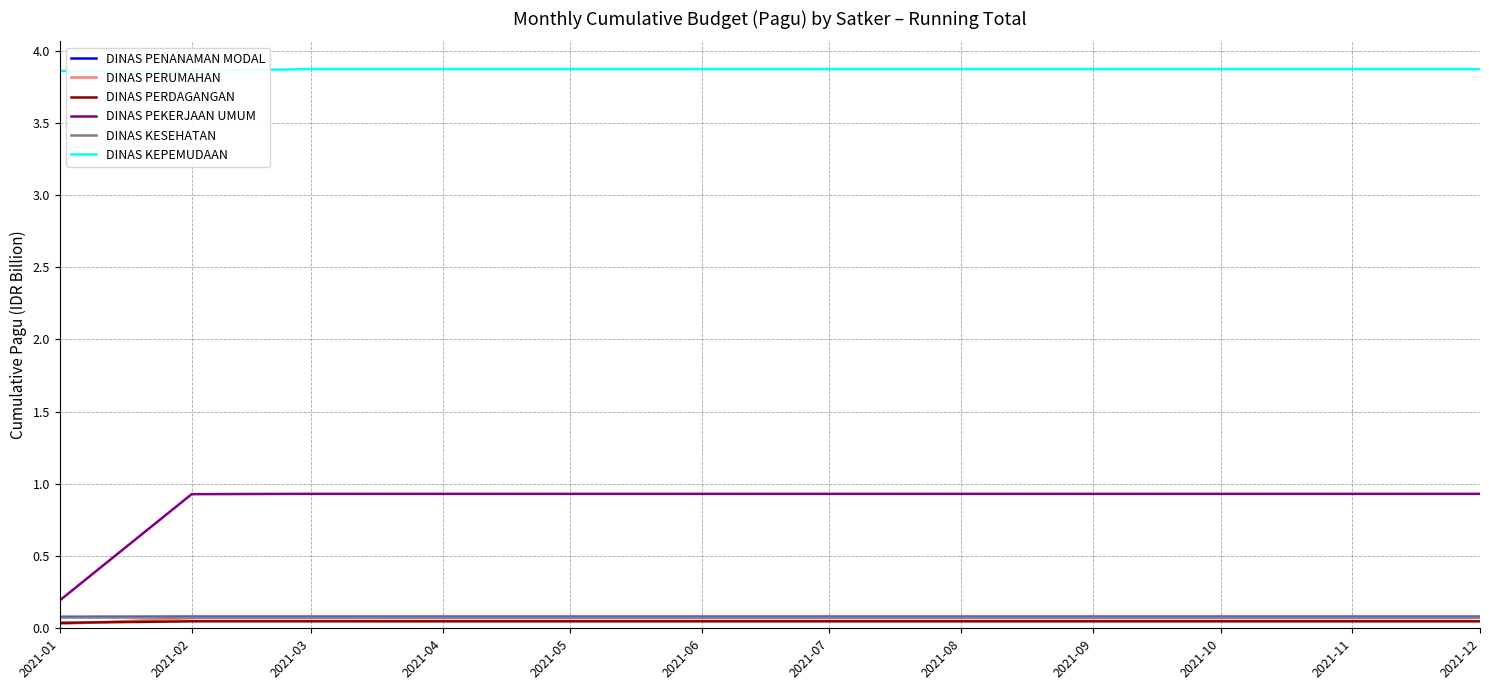

Which series has the largest total across all categories?

DINAS KEPEMUDAAN